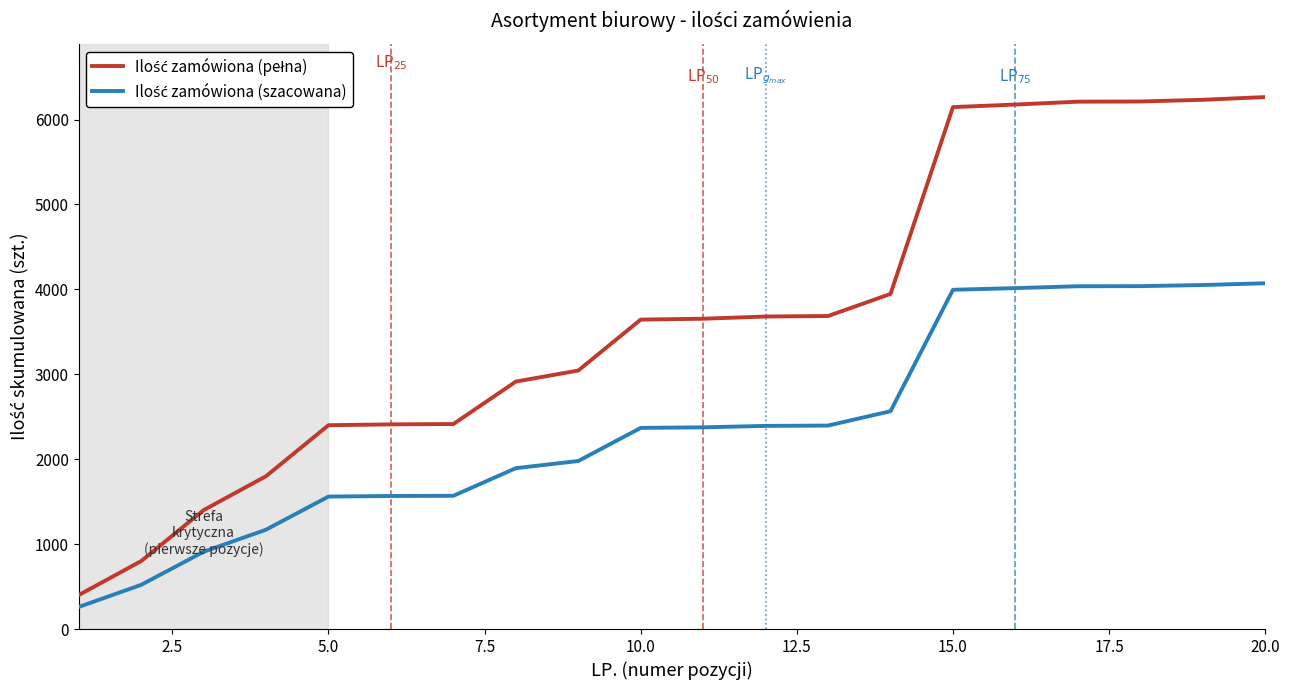

What is the minimum value shown in the chart?

260.0